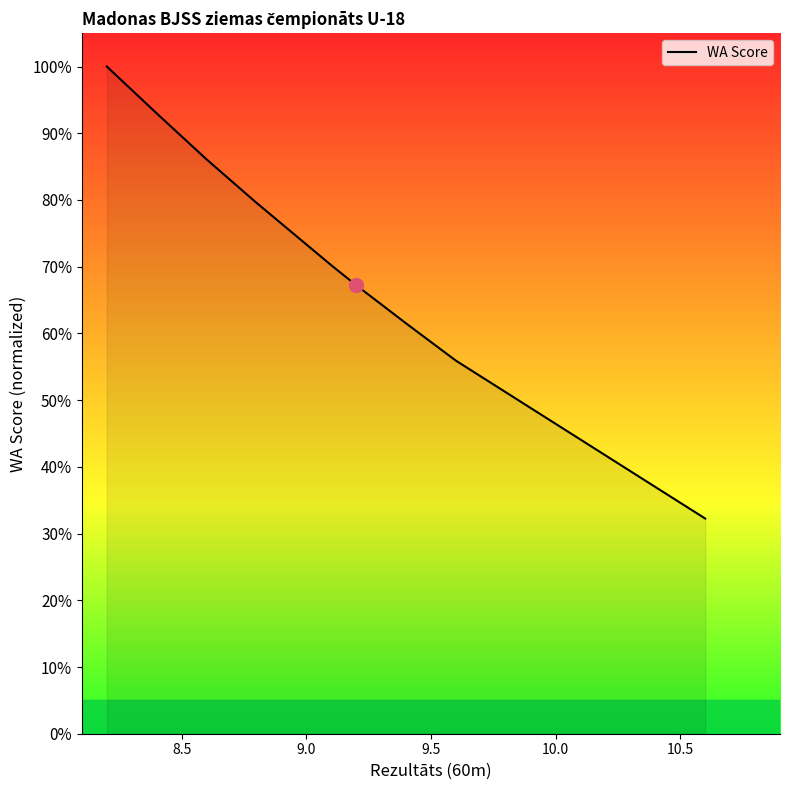

How many lines are shown in the chart?

1